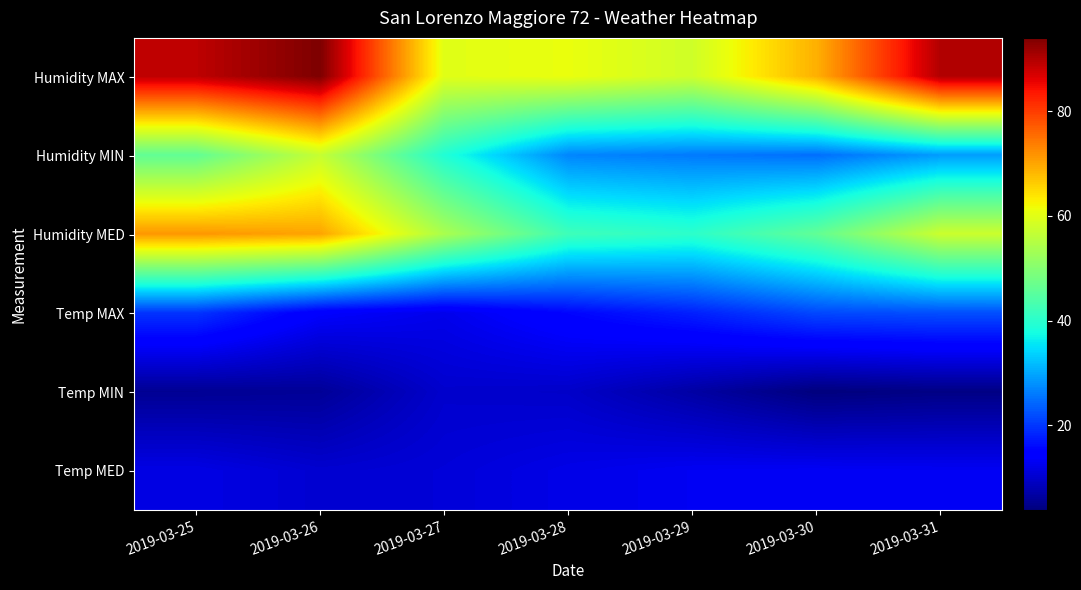

Which series has the widest spread of values?

Humidity MAX